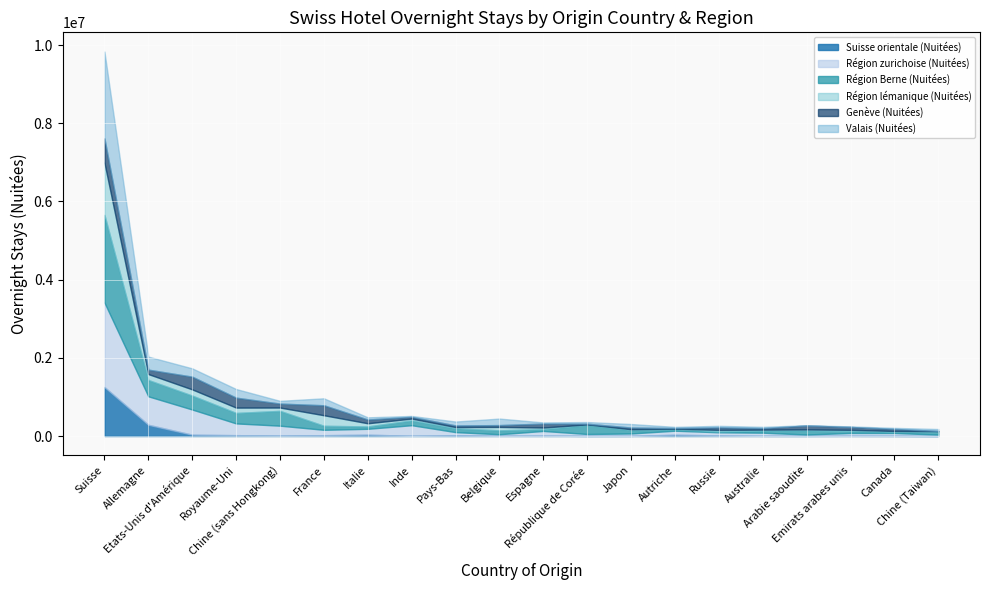

Is it true that Valais (Nuitées) equals 32622 at Australie?

True